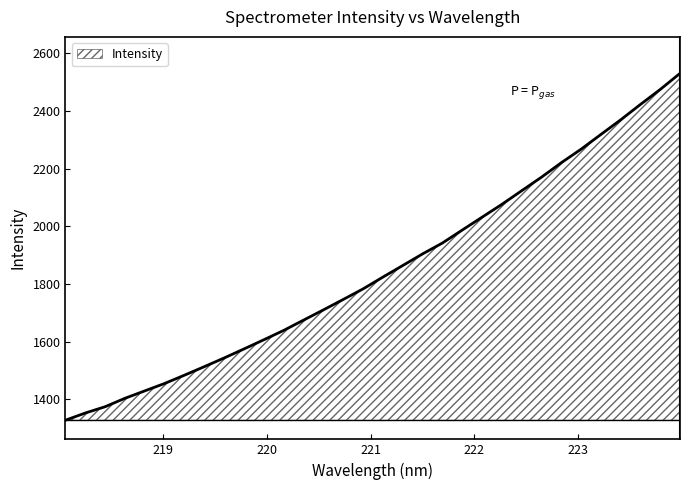

Does the chart display data point markers on the line(s)?

No